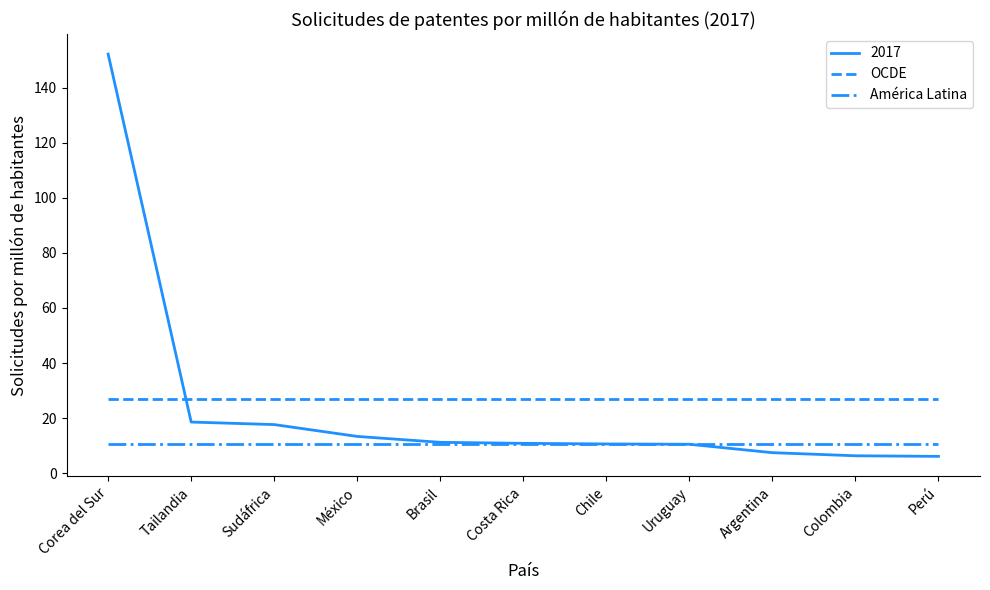

What value does the América Latina series have at México?

10.5